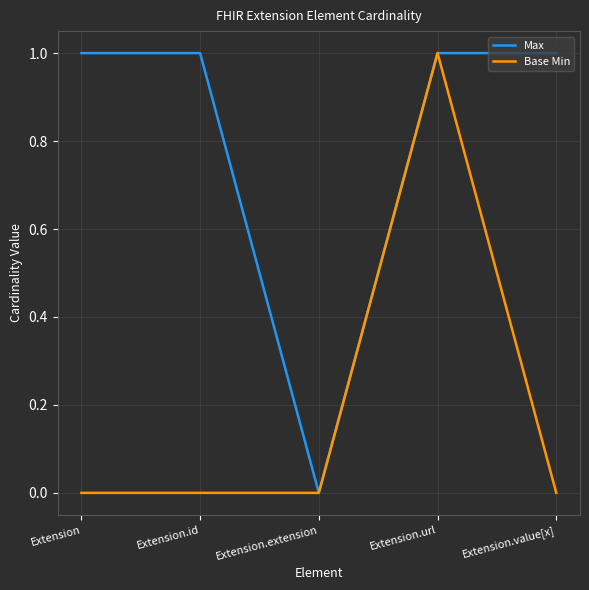

The Base Min series shows 1 at Extension.url. True or false?

True